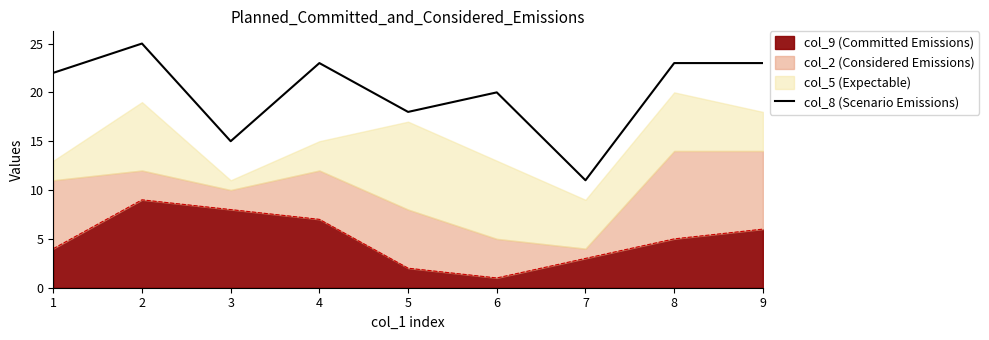

What is the greatest value displayed?

25